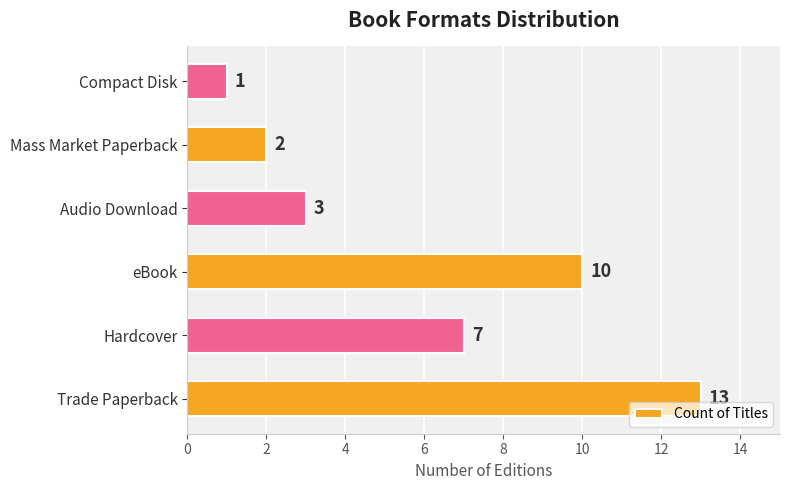

True or false: the data shows 1 at Mass Market Paperback.

False